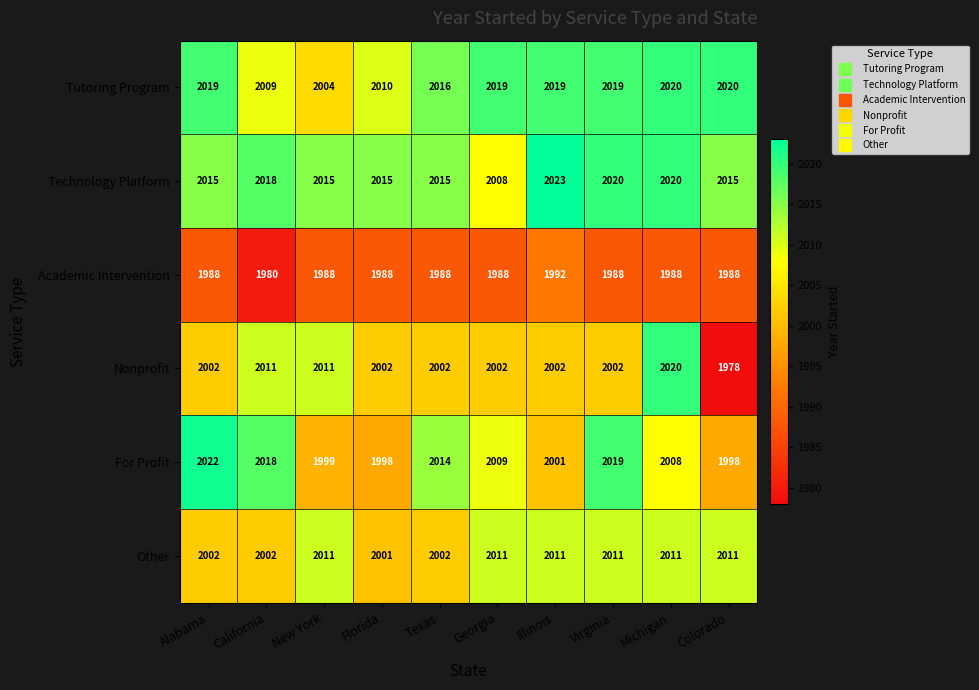

At how many categories does at least one series exceed 2007?

10